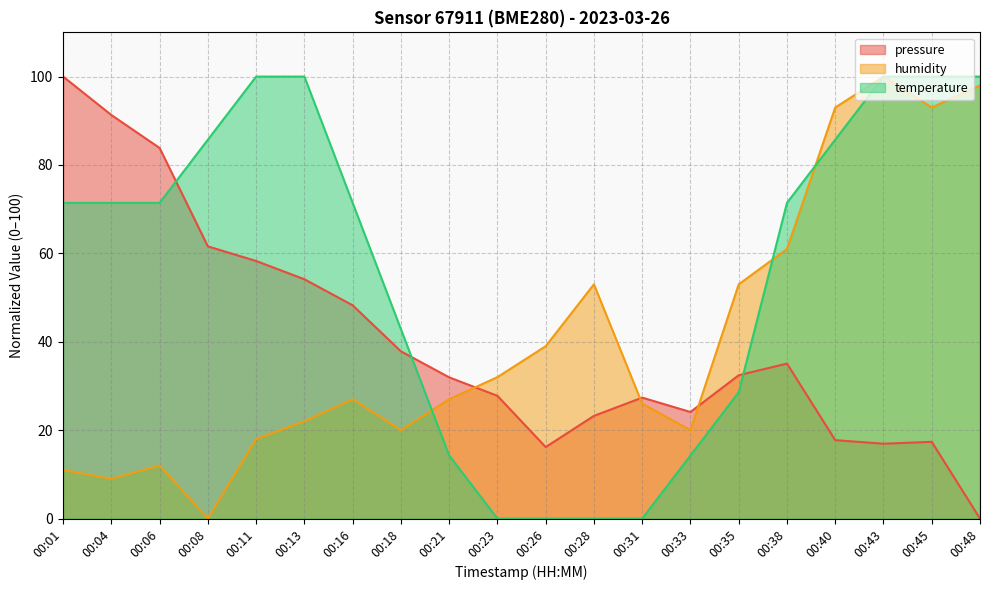

Between which two adjacent categories do temperature and pressure first intersect?

00:06 and 00:08